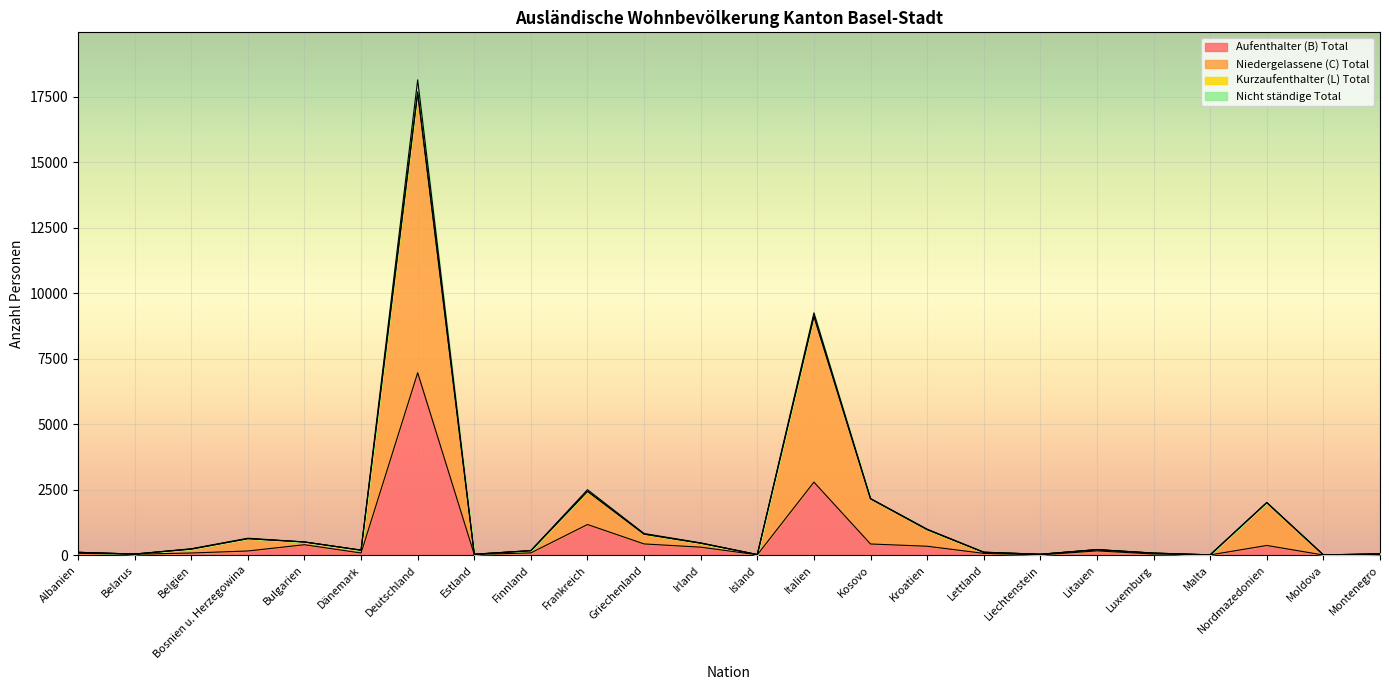

What is the highest value of the Aufenthalter (B) Total series?

6965